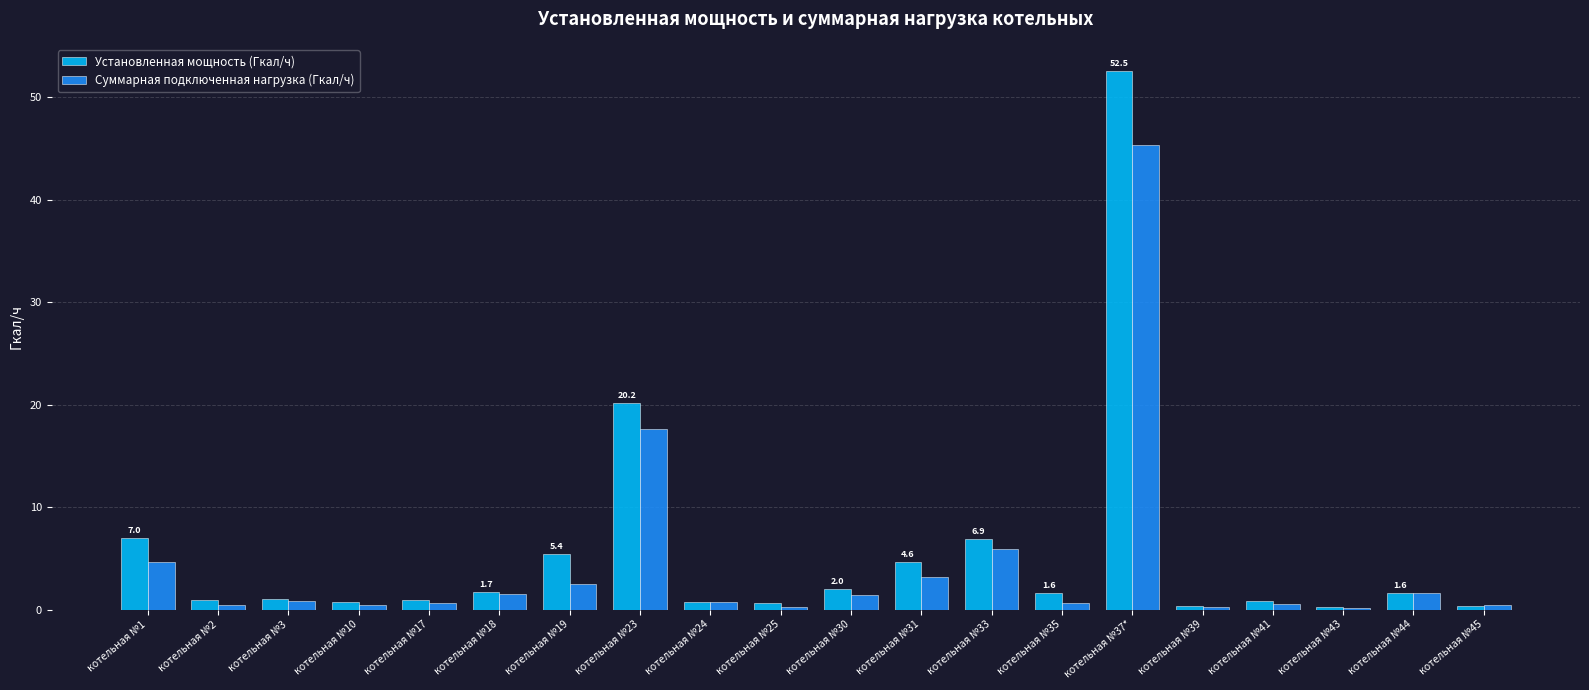

What is the maximum value for Установленная мощность (Гкал/ч)?

52.5